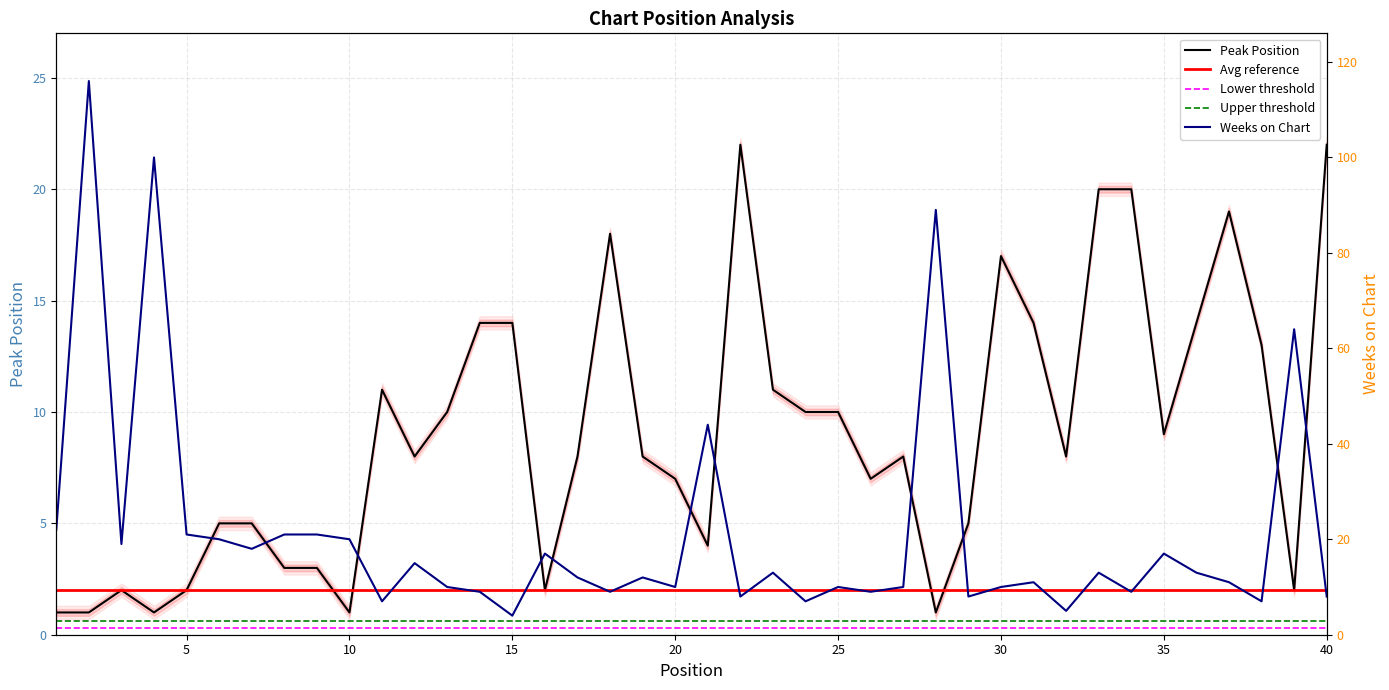

What is the difference between the maximum and second lowest values in the Weeks on Chart series?

111